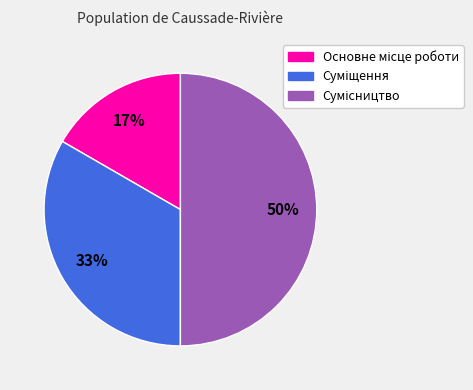

To the nearest percent, what is the difference between the largest and smallest slice percentages?

33%